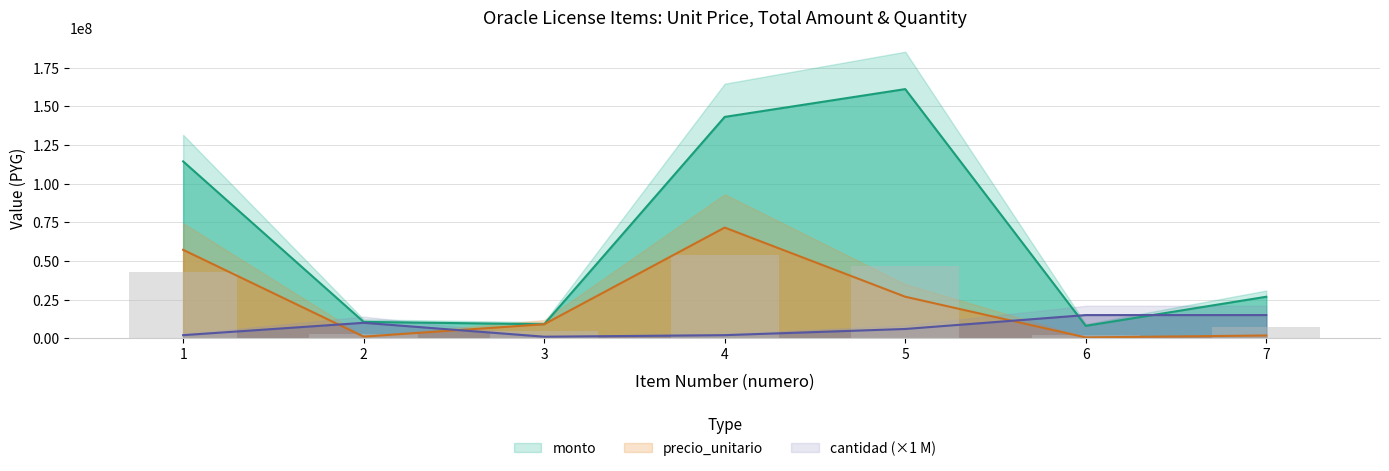

Rank the series by their maximum value, from lowest to highest.

cantidad, precio_unitario, monto